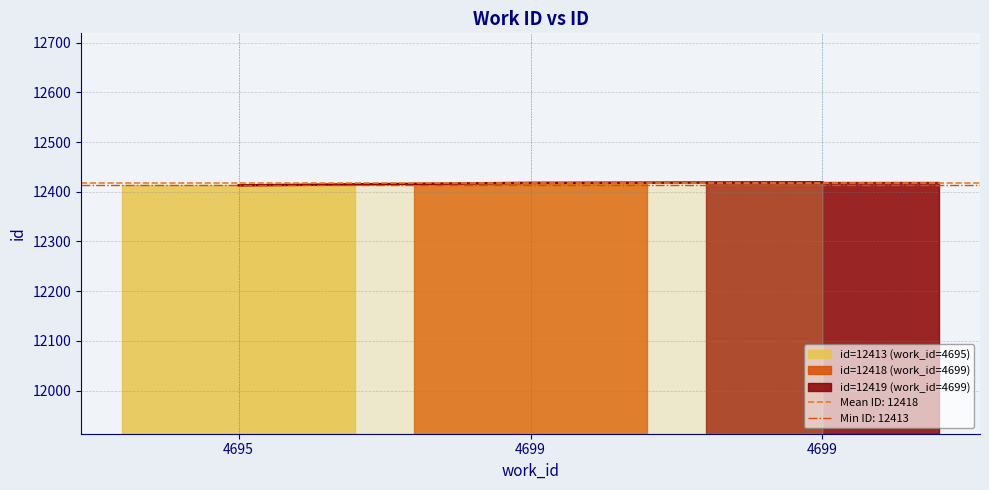

Is it true that the value at 4699 is 16668?

False